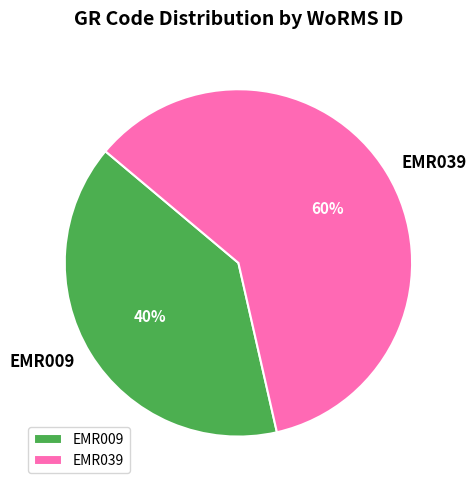

To the nearest percent, what portion does EMR039 represent?

60%